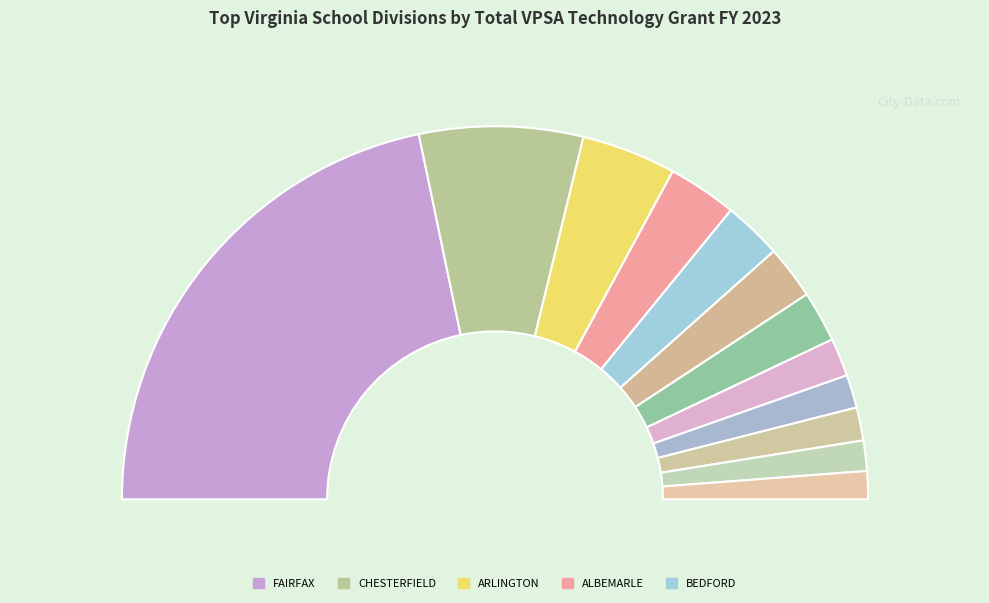

Is it true that FAUQUIER is 13% of the pie?

False